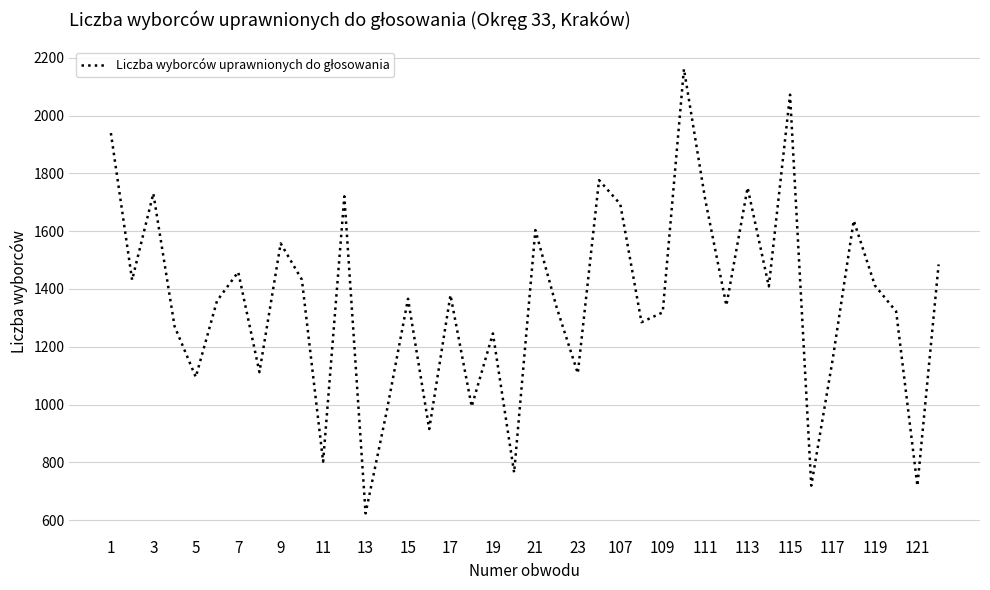

What is the difference between the maximum and second lowest values?

1444